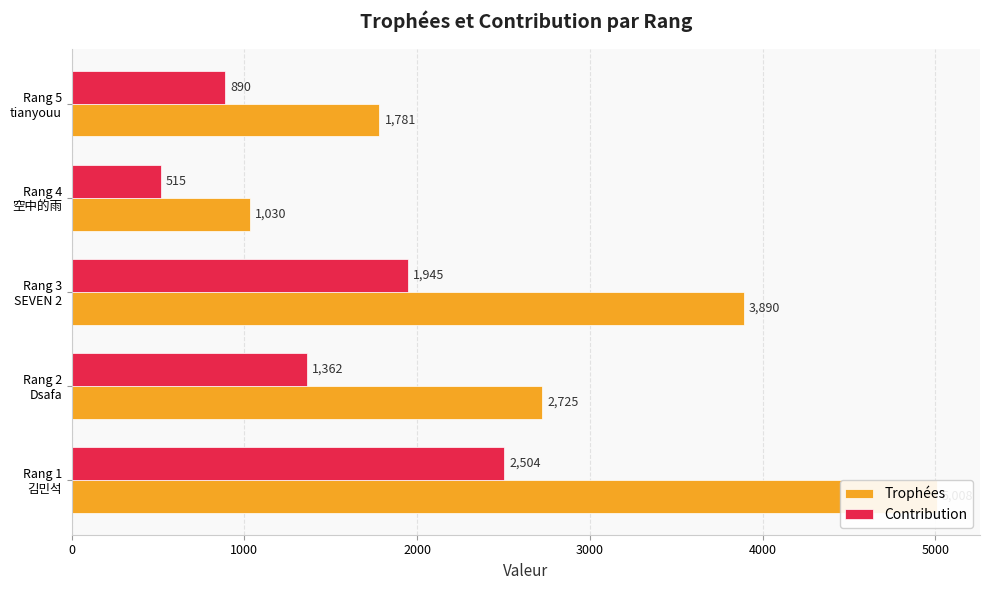

The value of Trophées at Rang 5 tianyouu is 2470. True or false?

False